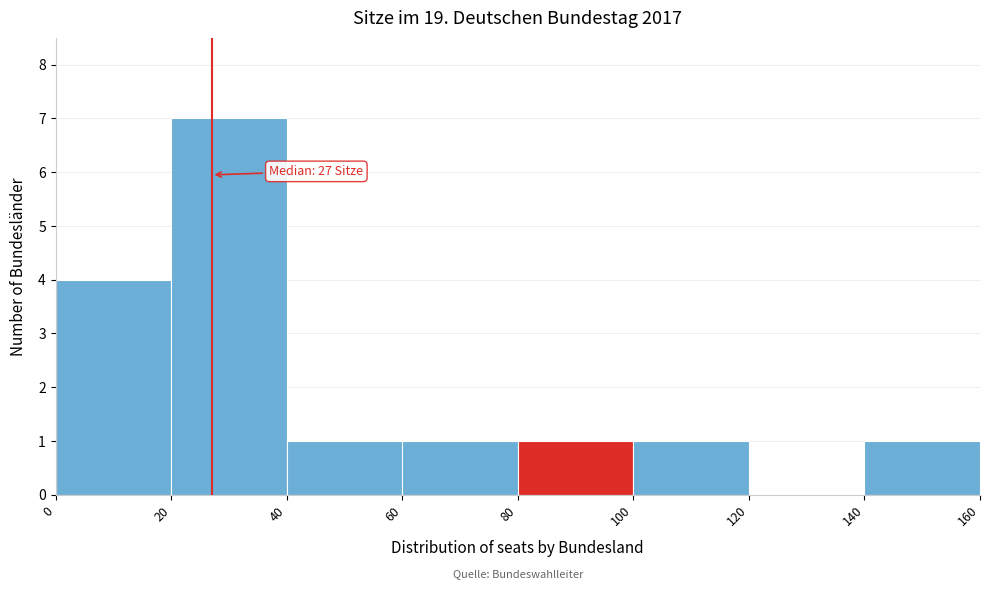

Over which range of the x-axis is the bar tallest?

20 to 40